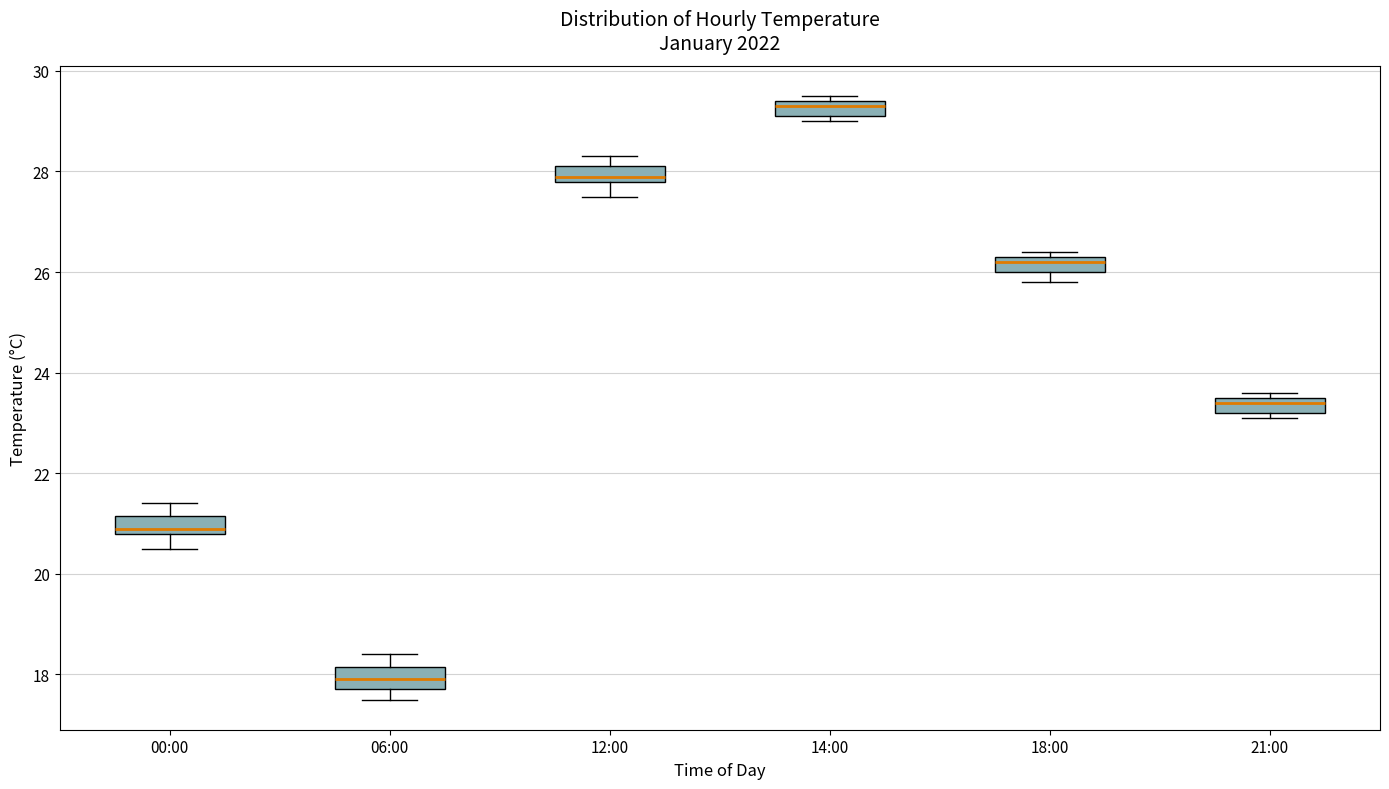

Where is the lower edge of the box for 21:00 on the y-axis? The values are not printed on the chart, so give them approximately, as read against the axis.

23.2